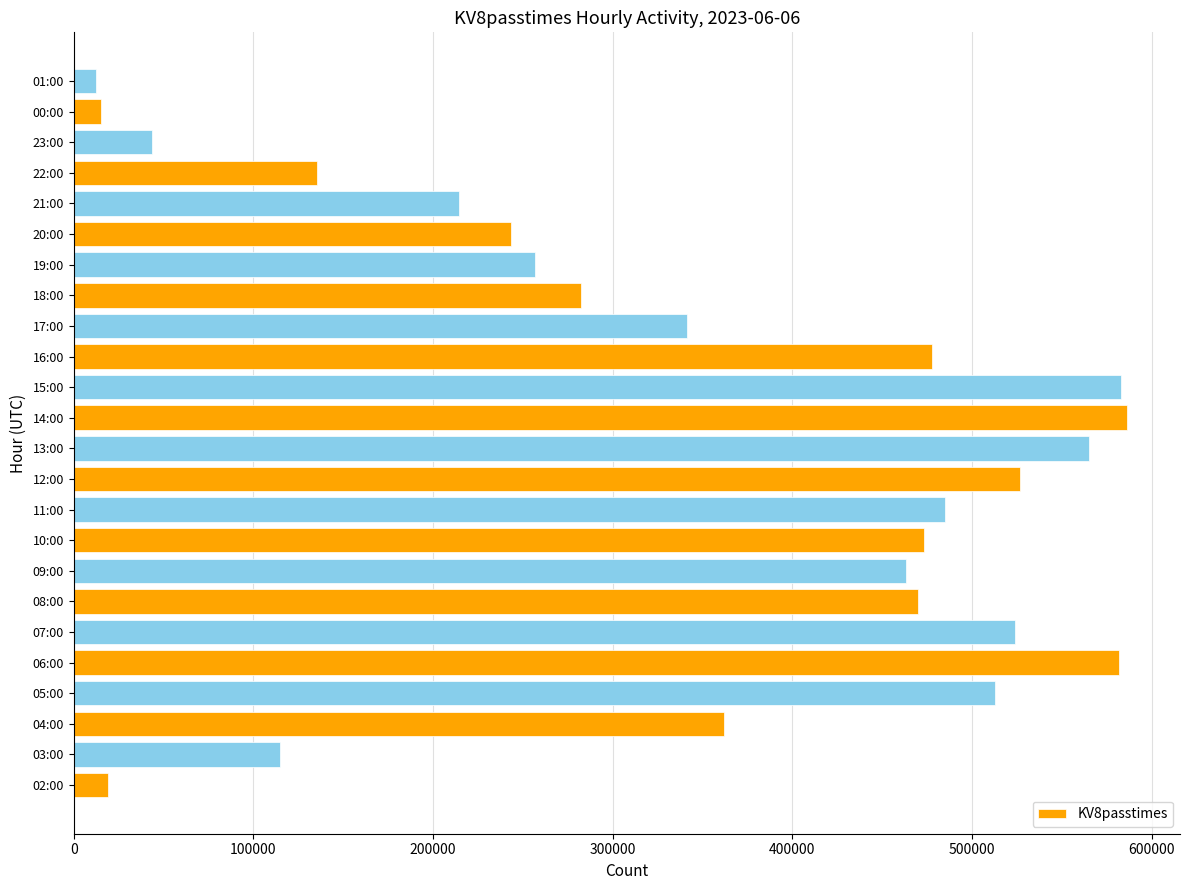

What is the average value?

345410